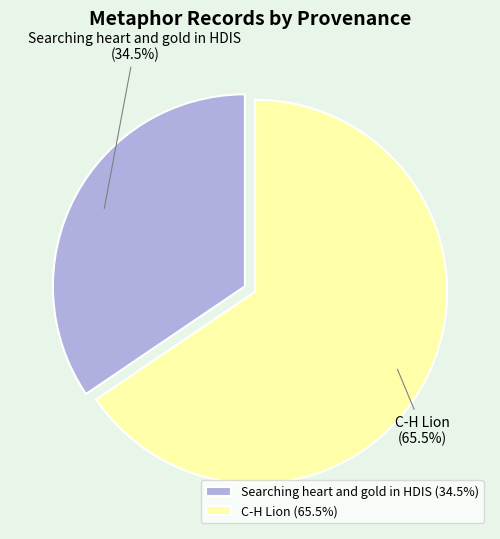

Does any single category account for the majority?

Yes